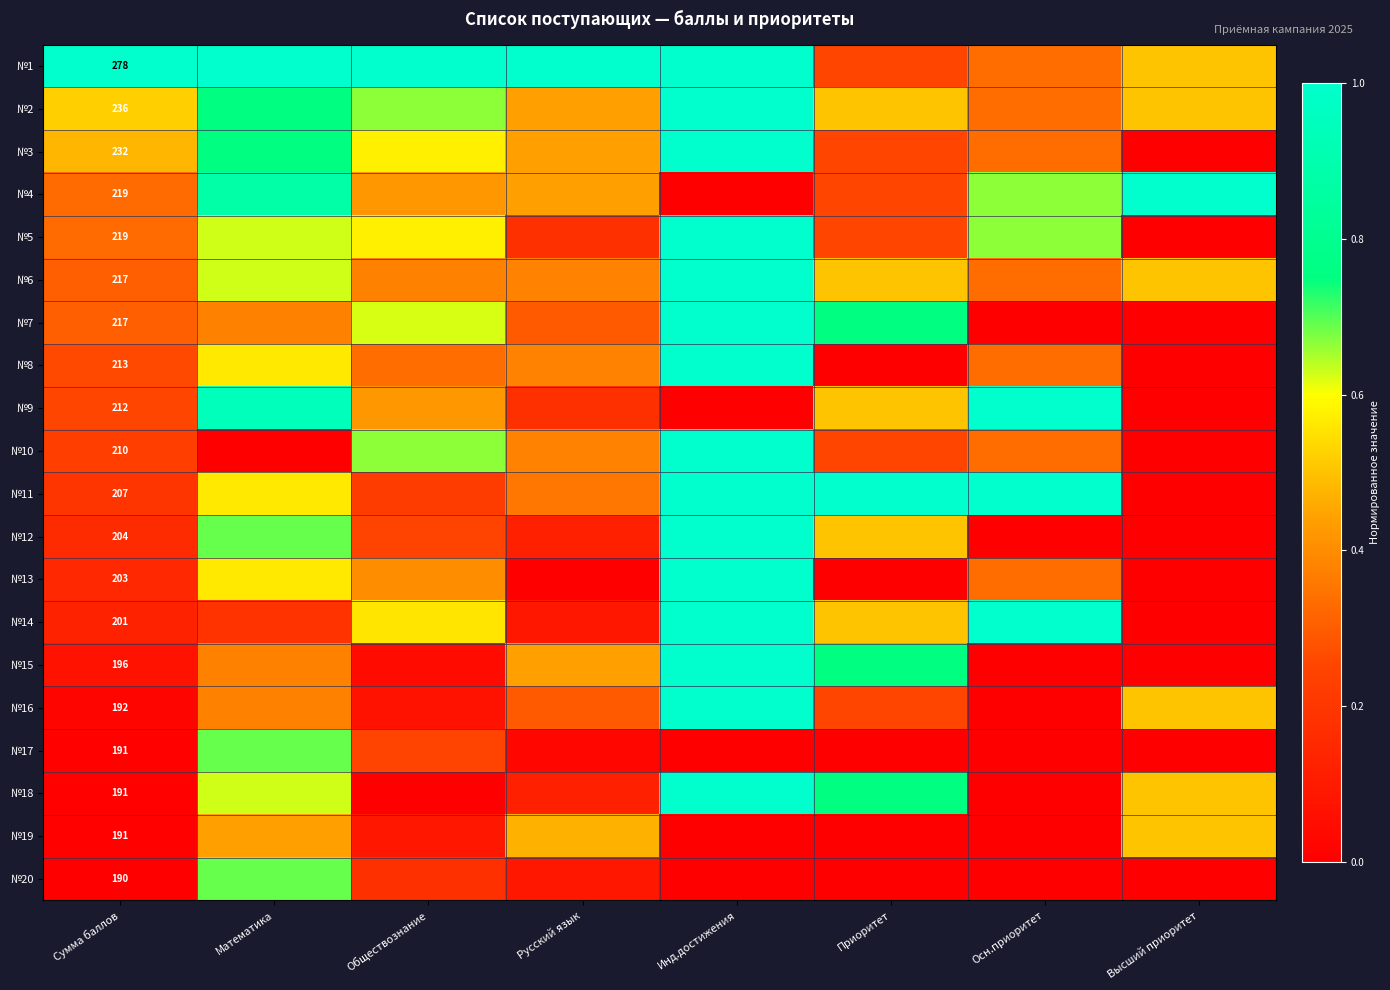

Which category has the highest value across all series?

Сумма баллов